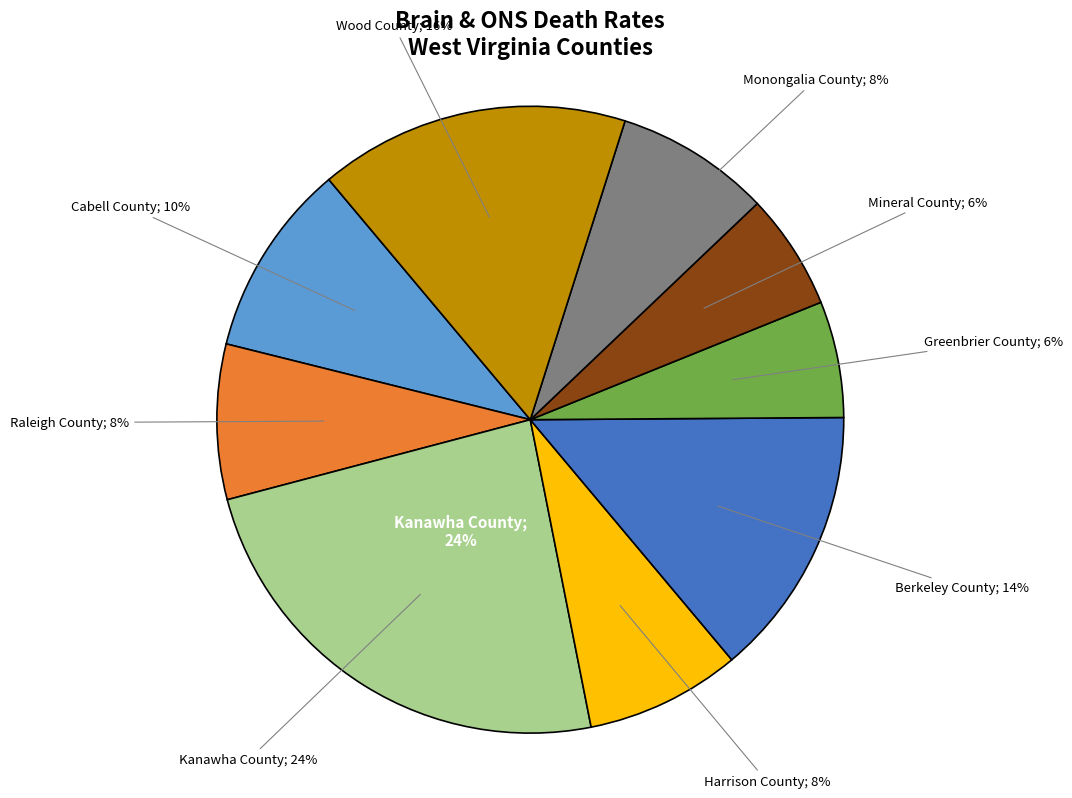

What is the largest slice in the pie chart?

Kanawha County